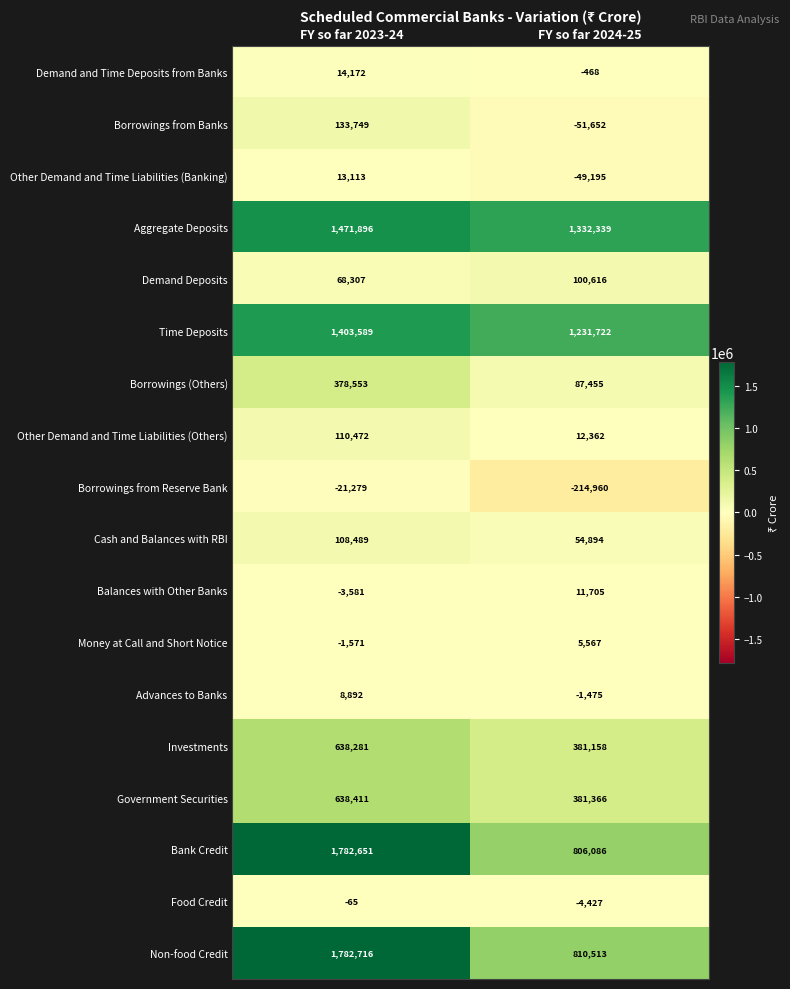

How many categories are shown in the chart?

2